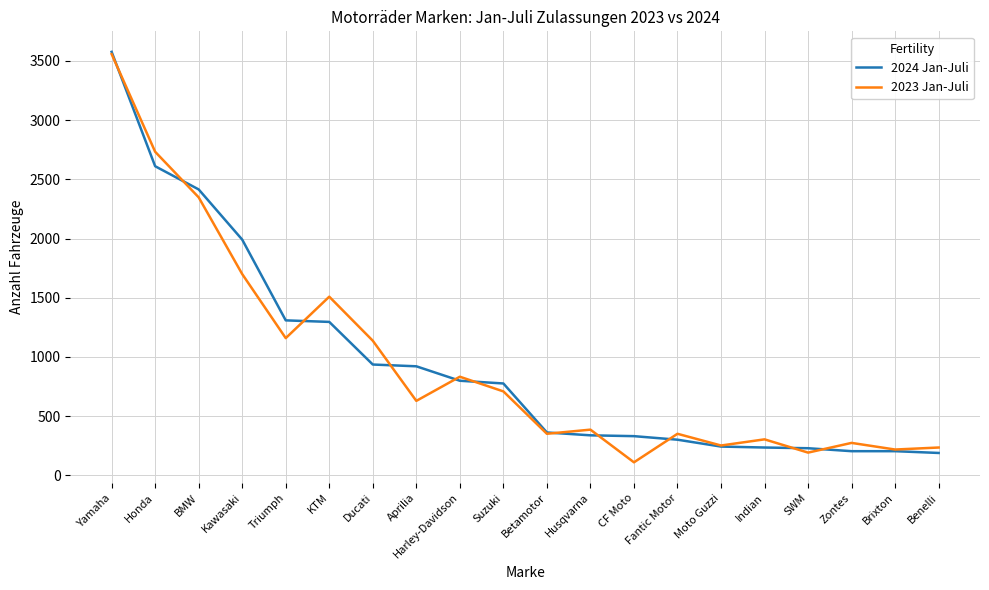

At which category is the sum across all series the highest?

Yamaha